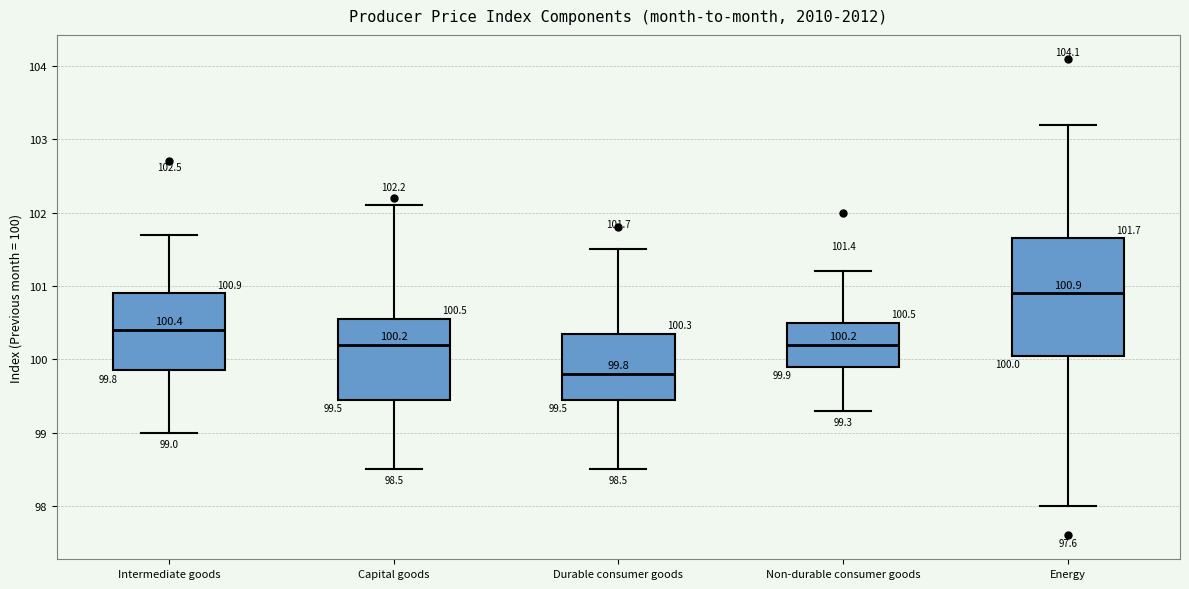

Which box's median line is the highest?

Energy